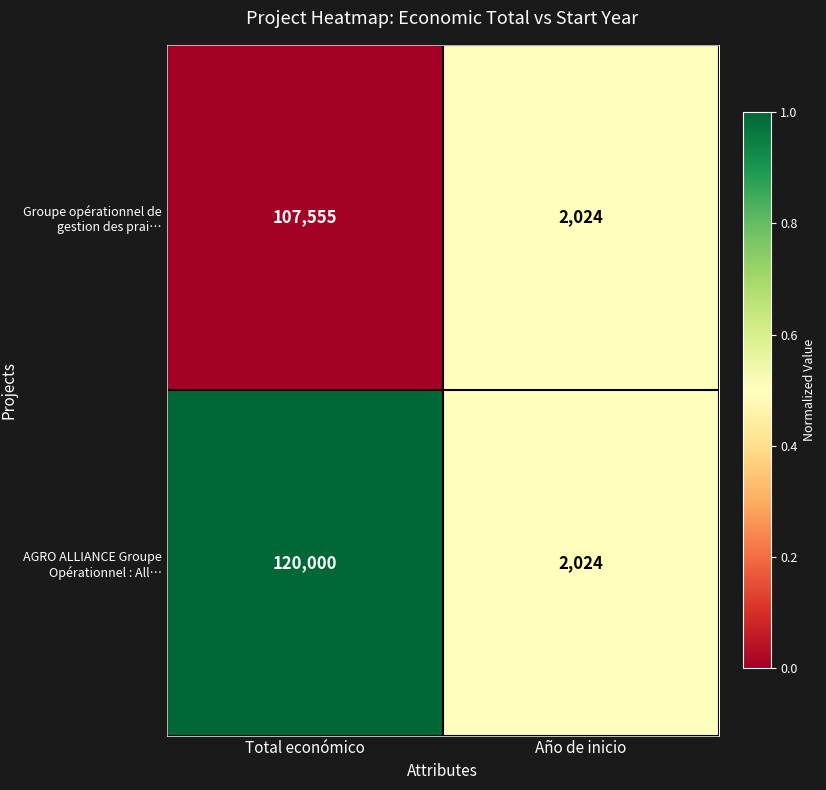

Which category has the highest value in the Groupe opérationnel de gestion des prai… series?

Total económico